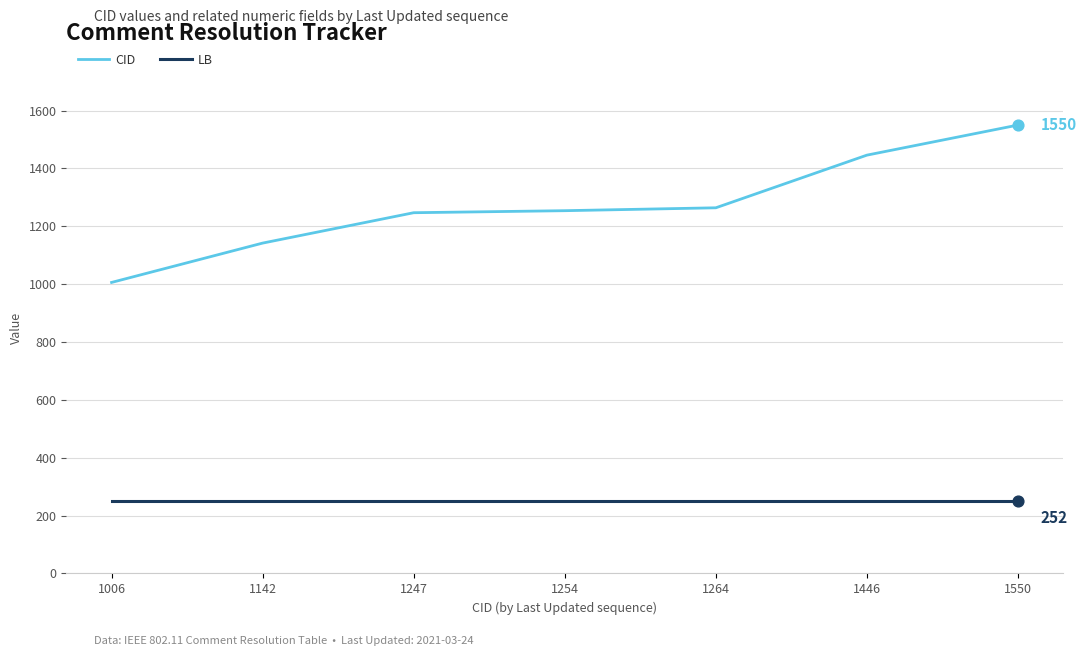

What are all the series names shown in the legend?

CID, LB